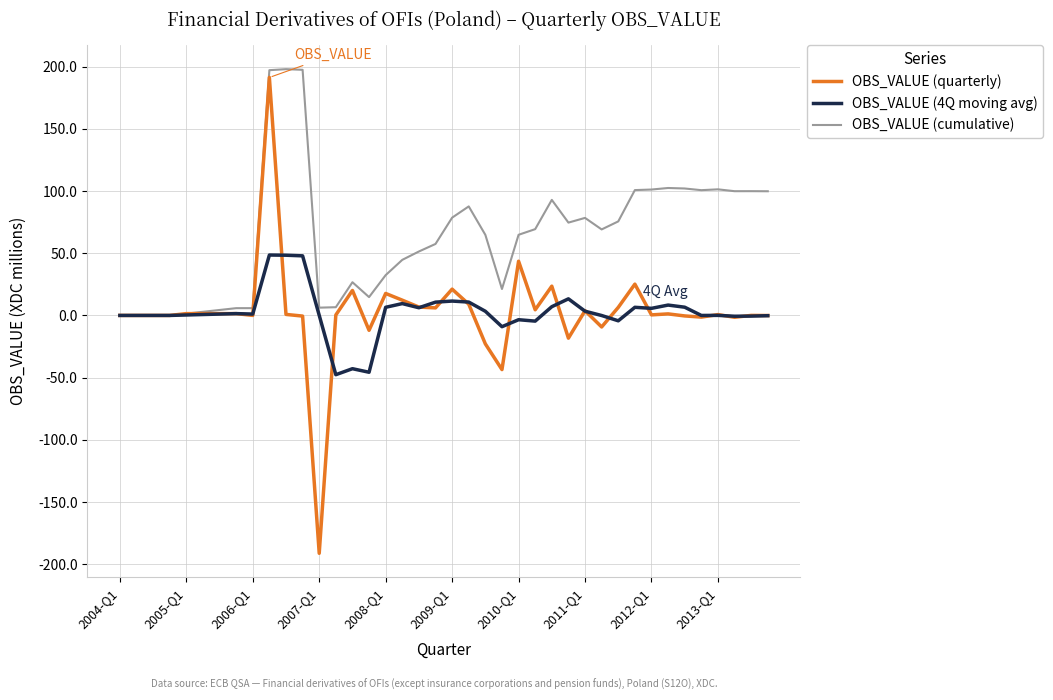

What is the smallest value displayed?

-191.2